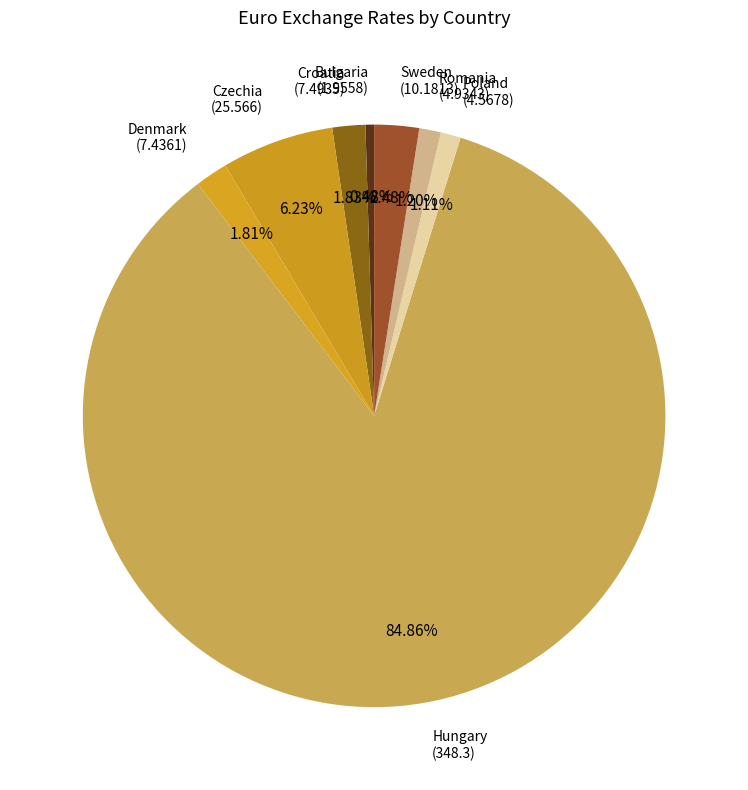

Does Hungary account for over 50% of the chart?

Yes